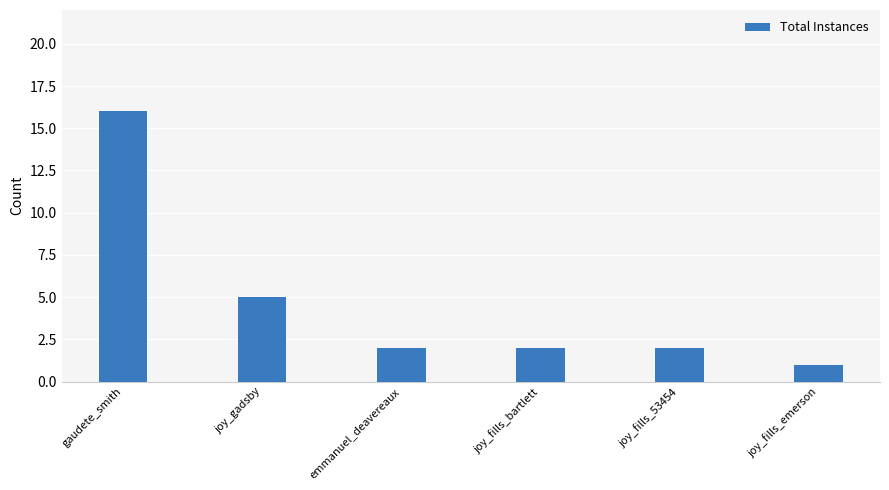

What is the sum of the values at gaudete_smith and joy_fills_emerson?

17